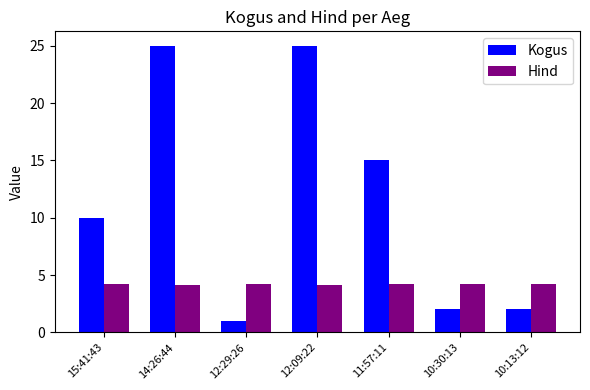

Count the number of data series in this chart.

2